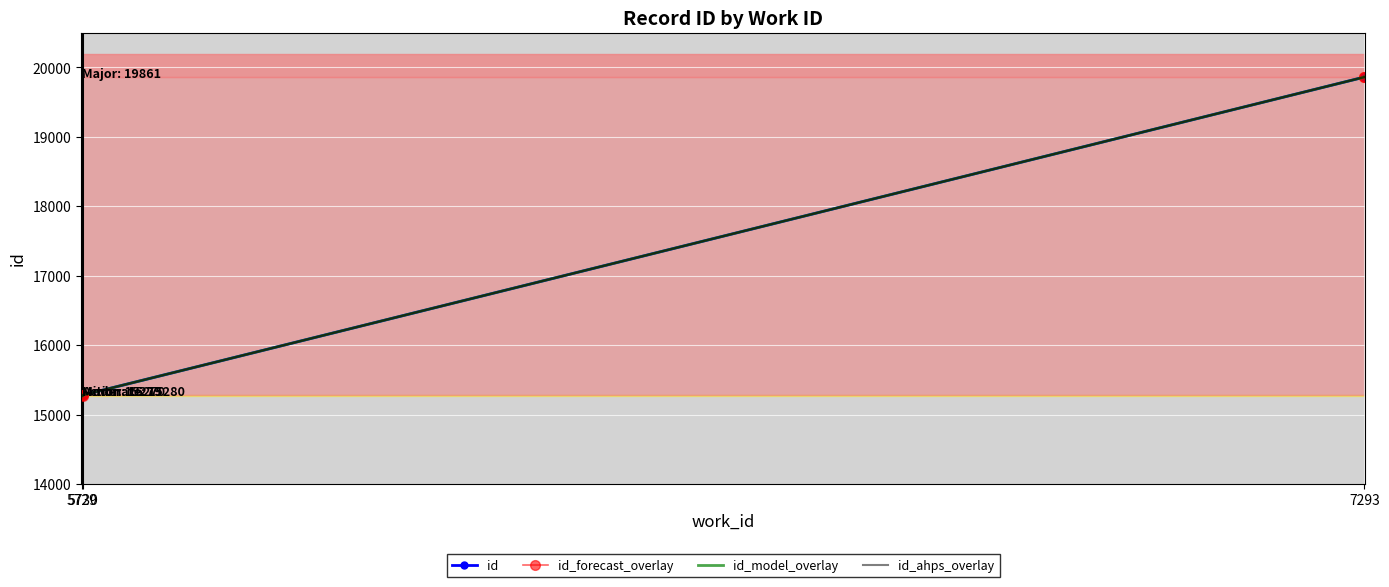

True or false: id_forecast_overlay and id intersect in this chart.

False